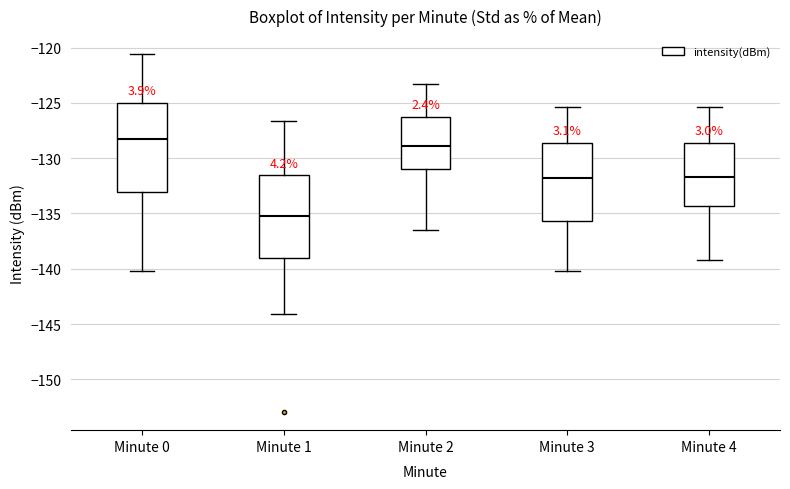

Reading left to right, transcribe this box plot: for each box, give where its median line is, the range the box spans, and where its two whiskers end, as read against the y-axis. The values are not printed on the chart, so give them approximately, as read against the axis.

Minute 0: median -128.5, box -133.0 to -125.0, whiskers -140.0 to -120.5
Minute 1: median -135.0, box -139.0 to -131.5, whiskers -144.0 to -126.5
Minute 2: median -129.0, box -131.0 to -126.5, whiskers -136.5 to -123.5
Minute 3: median -132.0, box -135.5 to -128.5, whiskers -140.0 to -125.5
Minute 4: median -131.5, box -134.5 to -128.5, whiskers -139.0 to -125.5